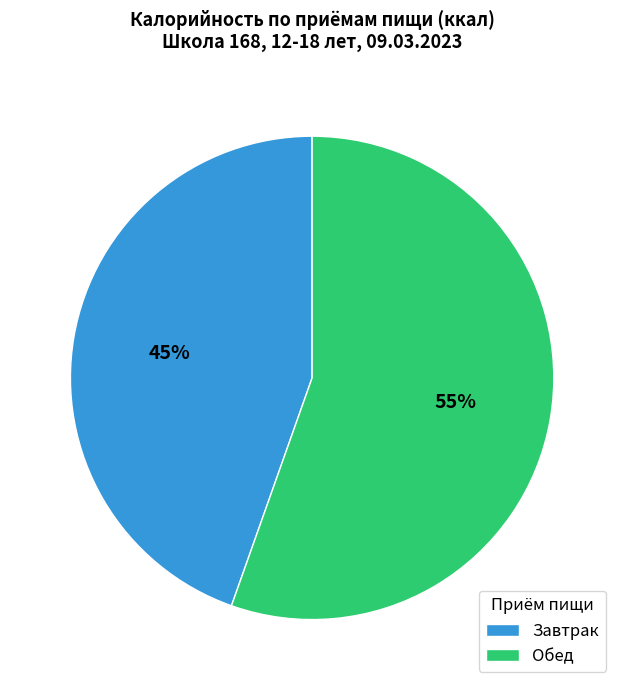

To the nearest percent, what is the combined percentage of Обед and Завтрак?

100%